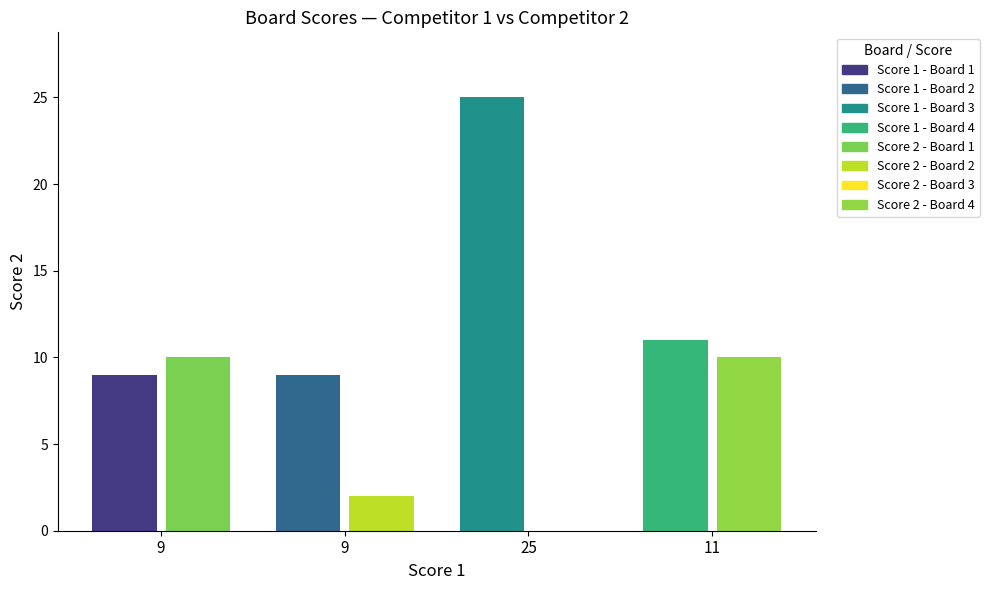

Which category has the lowest value in the Score 2 series?

3